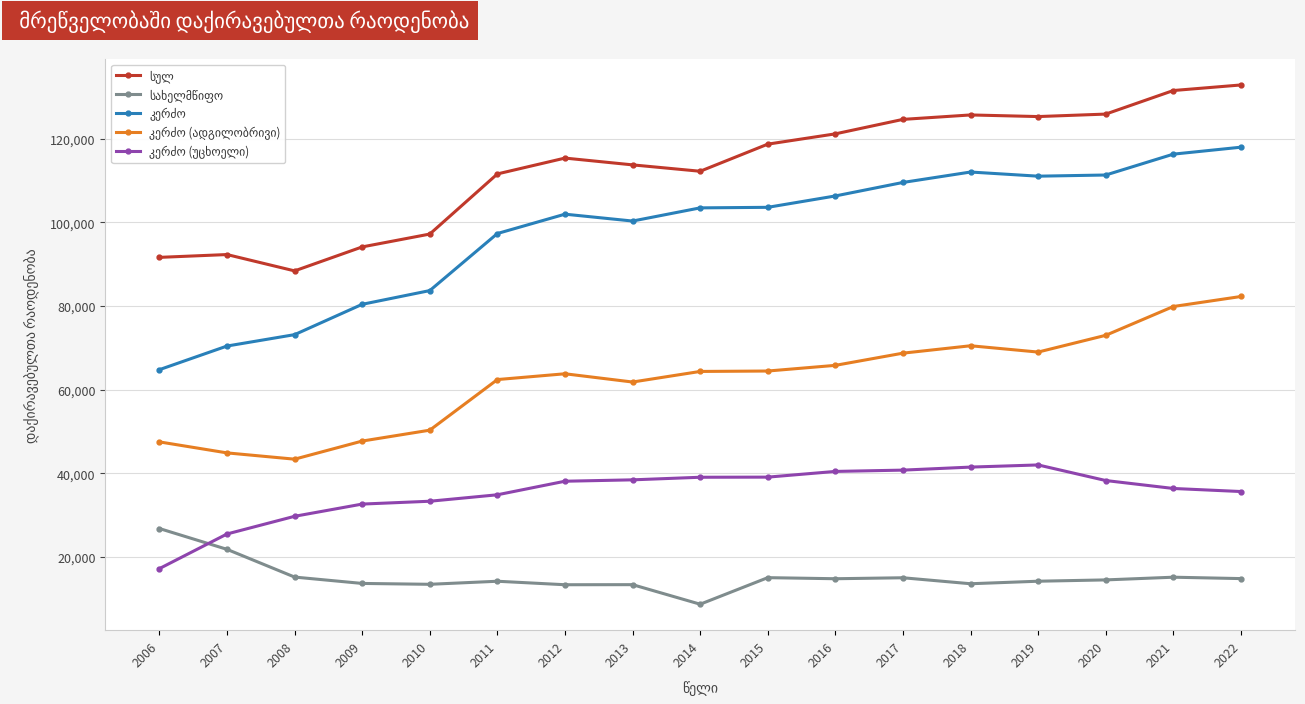

What is the maximum value shown in the chart?

132834